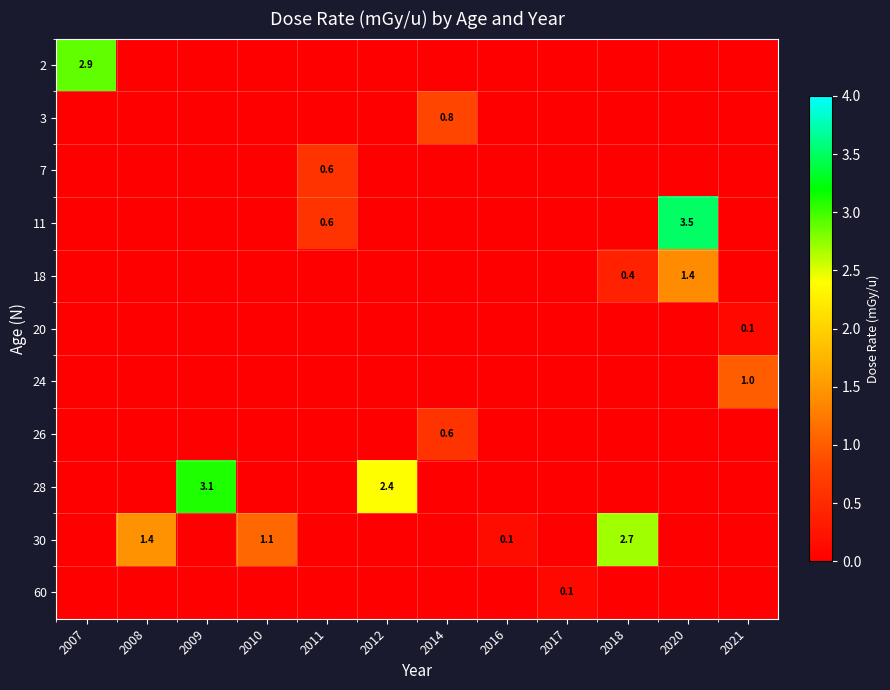

Is it true that 60 equals -0.1 at 2016?

False